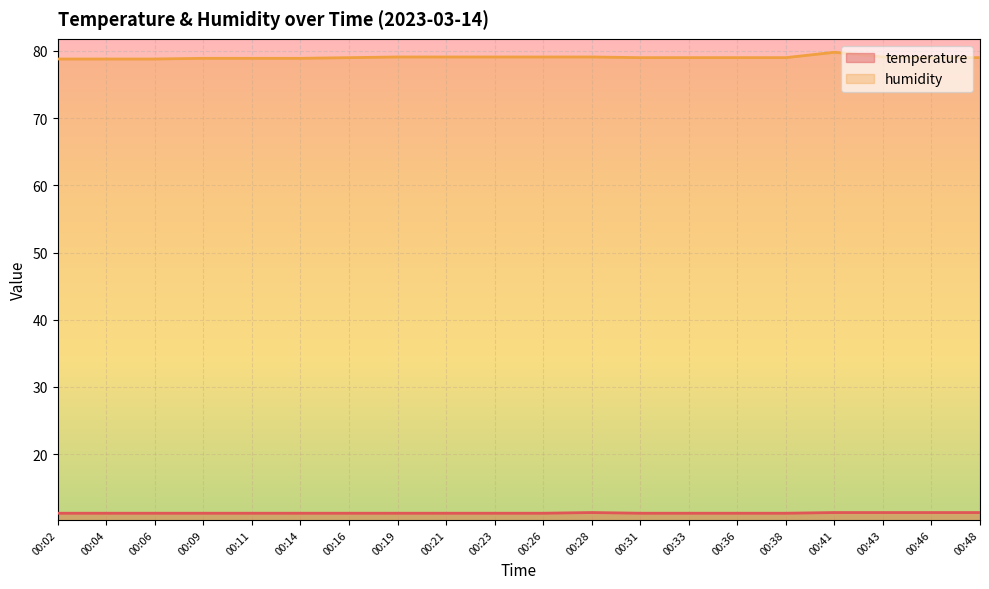

At which label is humidity closest to 79?

00:16